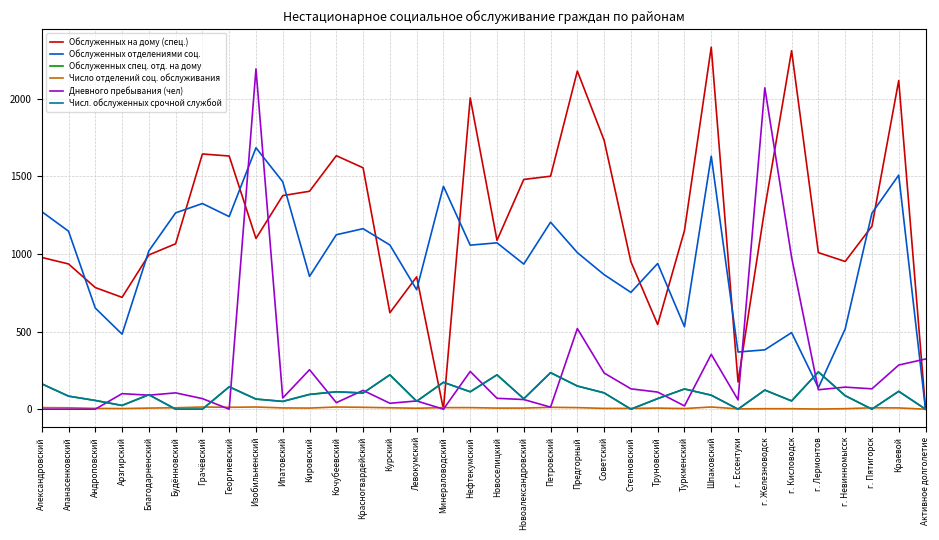

What is the label of the 26th point from the left?

Шпаковский